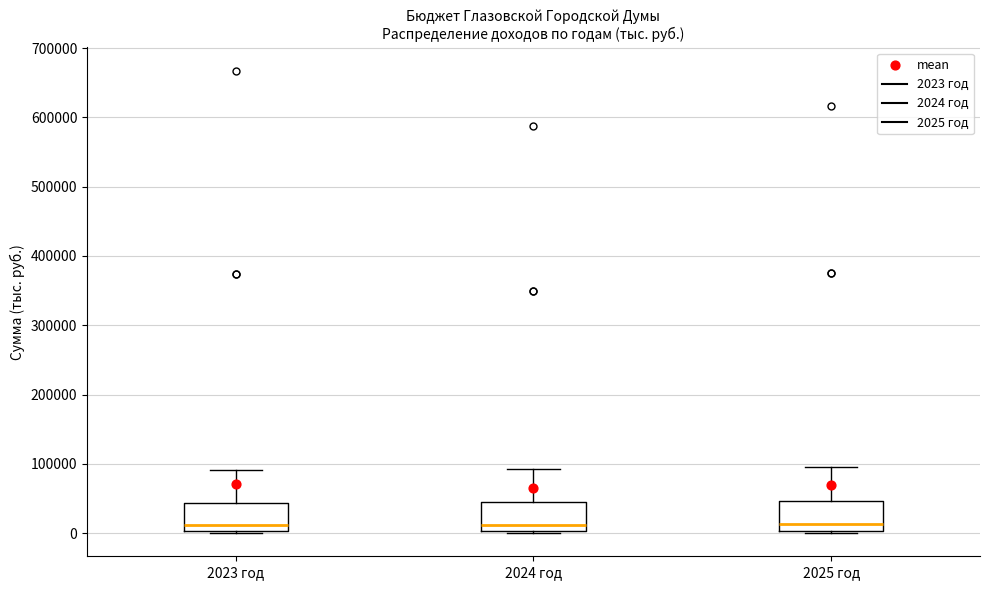

Where is the lower edge of the box for 2024 год on the y-axis? The values are not printed on the chart, so give them approximately, as read against the axis.

0